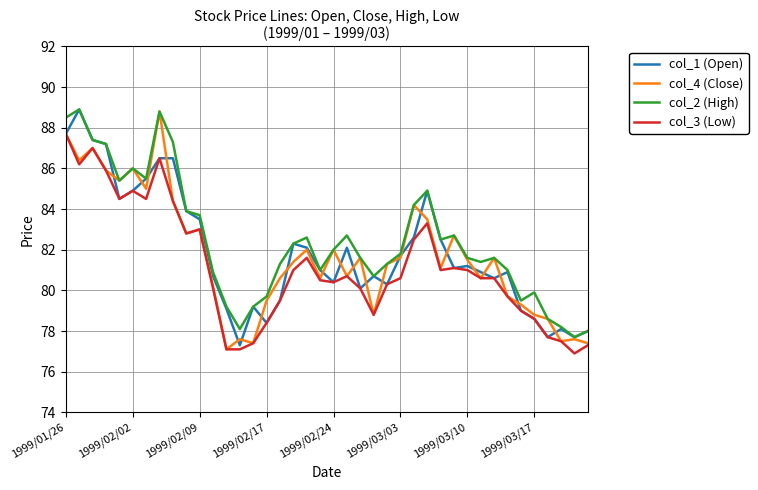

What is the minimum value shown in the chart?

76.9